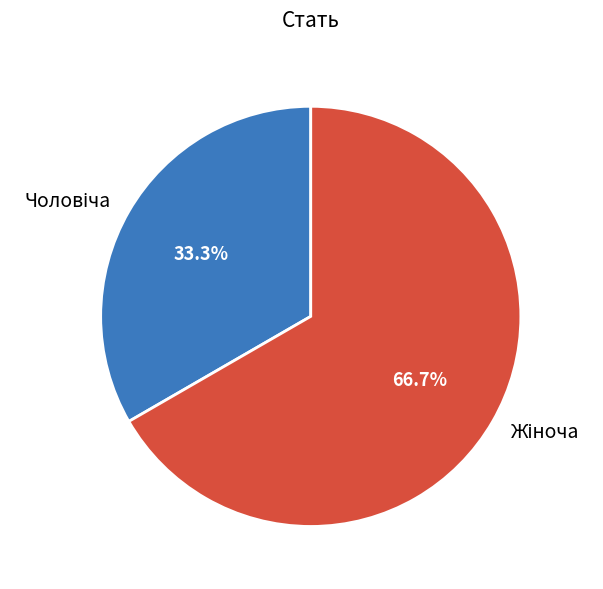

Is there a majority slice in this chart?

Yes